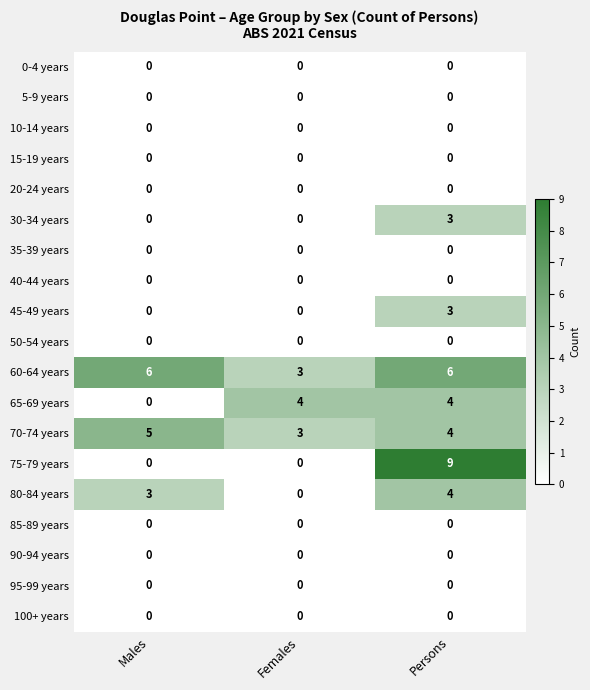

What is the total value across all series at Females?

10